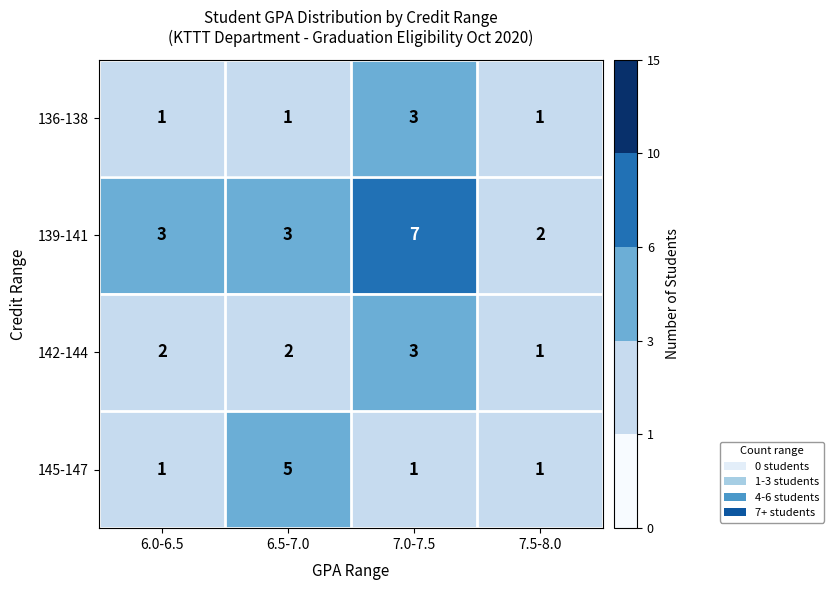

At which label does 142-144 reach its minimum?

7.5-8.0